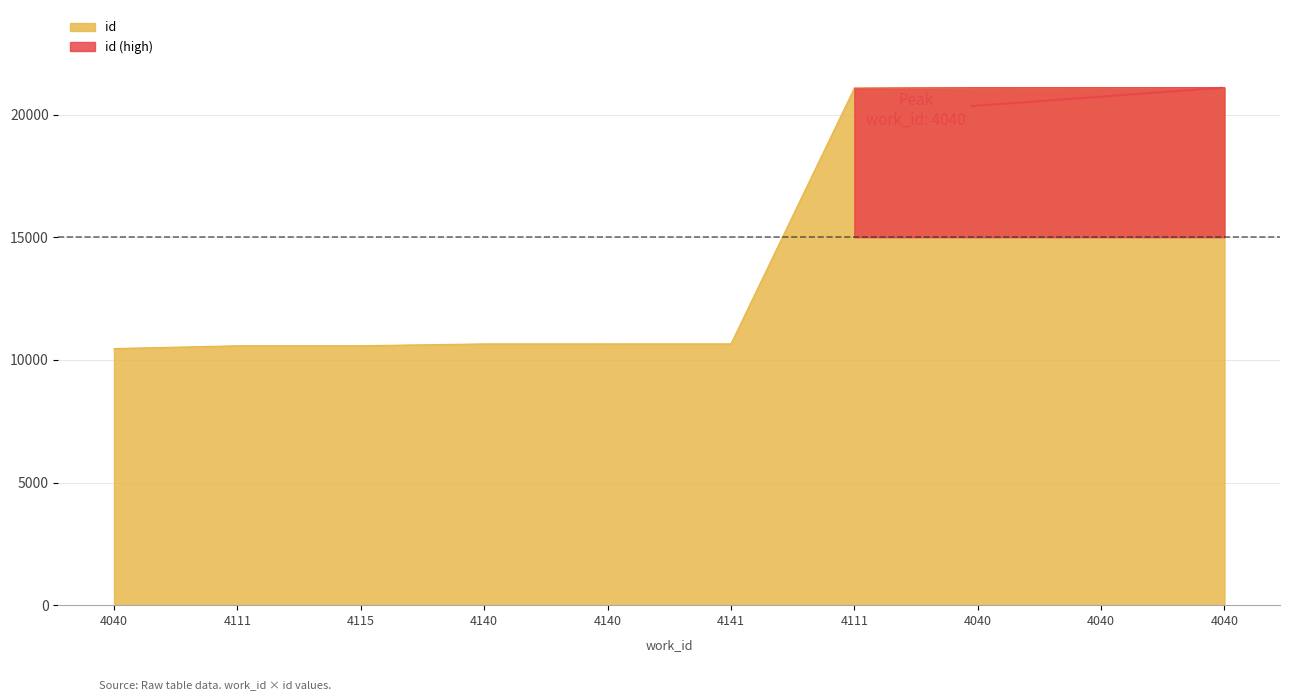

The value at 4115 is 18270. True or false?

False